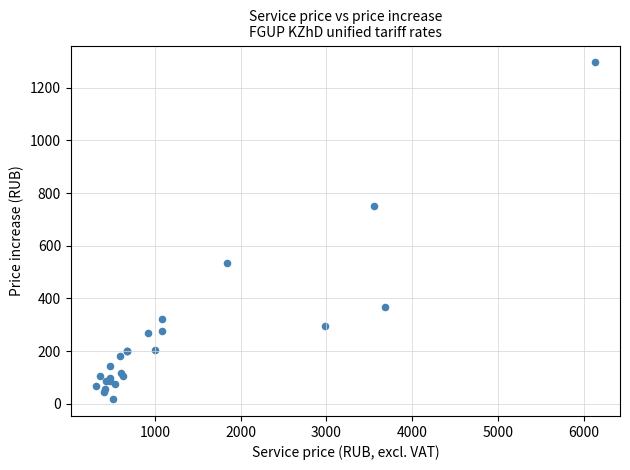

What Y value in the scatter plot is closest to 656?

750.0